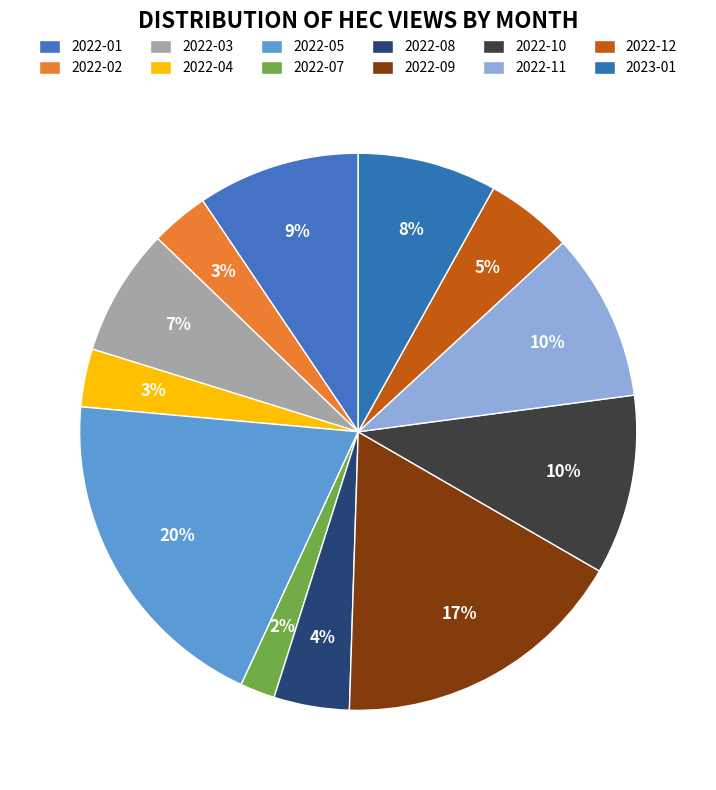

Does any single category account for the majority?

No